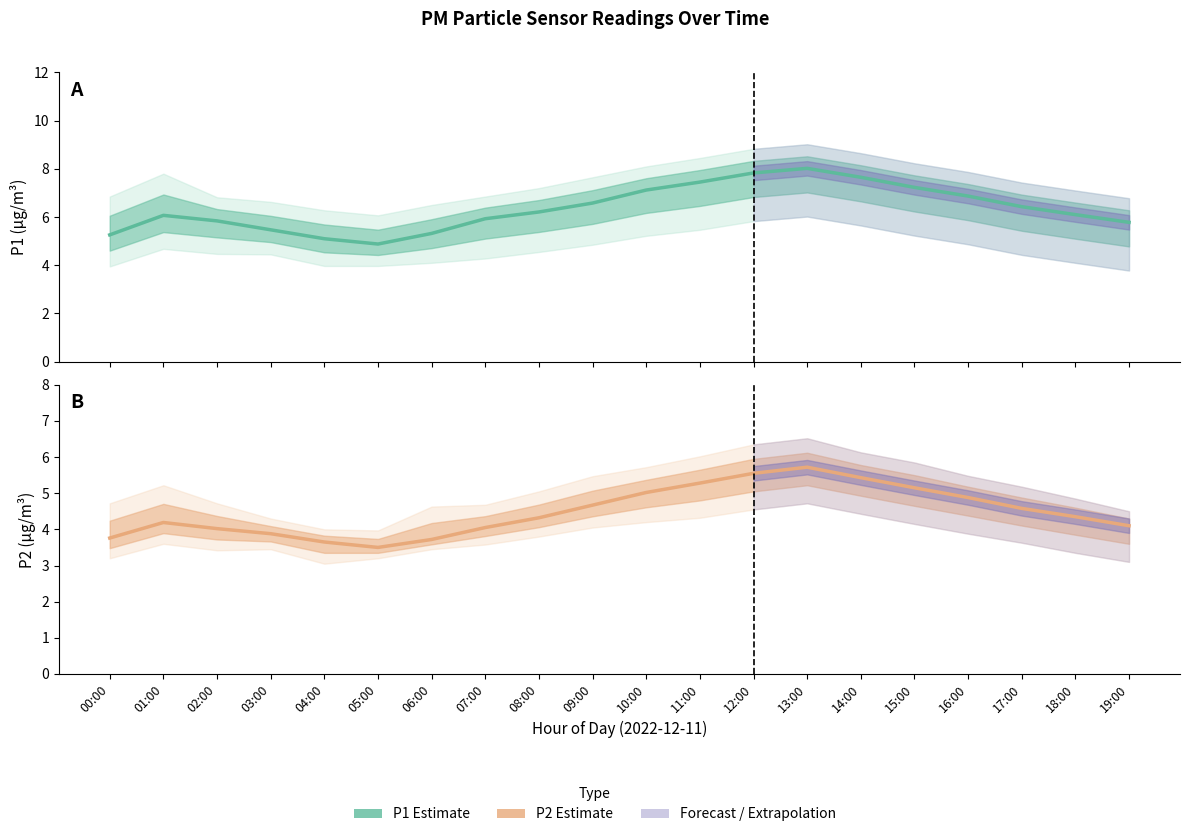

What is the sum of all P1 Estimate values?

127.1